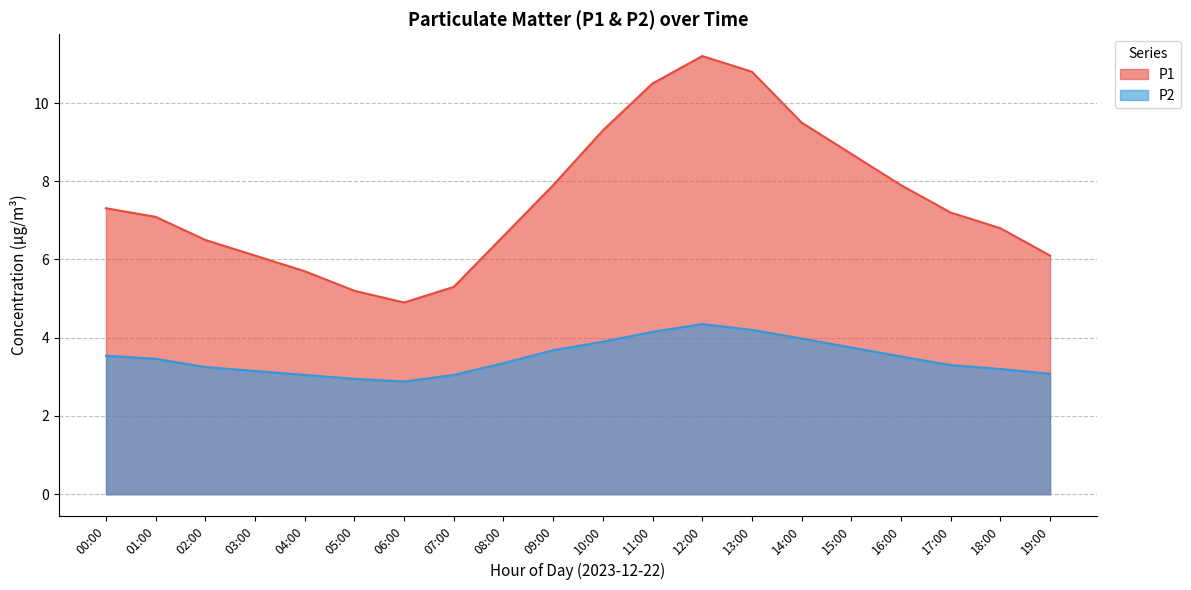

Reading left to right, what are all the values shown in this chart?

P1: 00:00=7.3	01:00=7.1	02:00=6.5	03:00=6.1	04:00=5.7	05:00=5.2	06:00=4.9	07:00=5.3	08:00=6.6	09:00=7.9	10:00=9.3	11:00=10.5	12:00=11.2	13:00=10.8	14:00=9.5	15:00=8.7	16:00=7.9	17:00=7.2	18:00=6.8	19:00=6.1
P2: 00:00=3.5	01:00=3.5	02:00=3.2	03:00=3.1	04:00=3.0	05:00=3.0	06:00=2.9	07:00=3.0	08:00=3.4	09:00=3.7	10:00=3.9	11:00=4.2	12:00=4.3	13:00=4.2	14:00=4.0	15:00=3.8	16:00=3.5	17:00=3.3	18:00=3.2	19:00=3.1